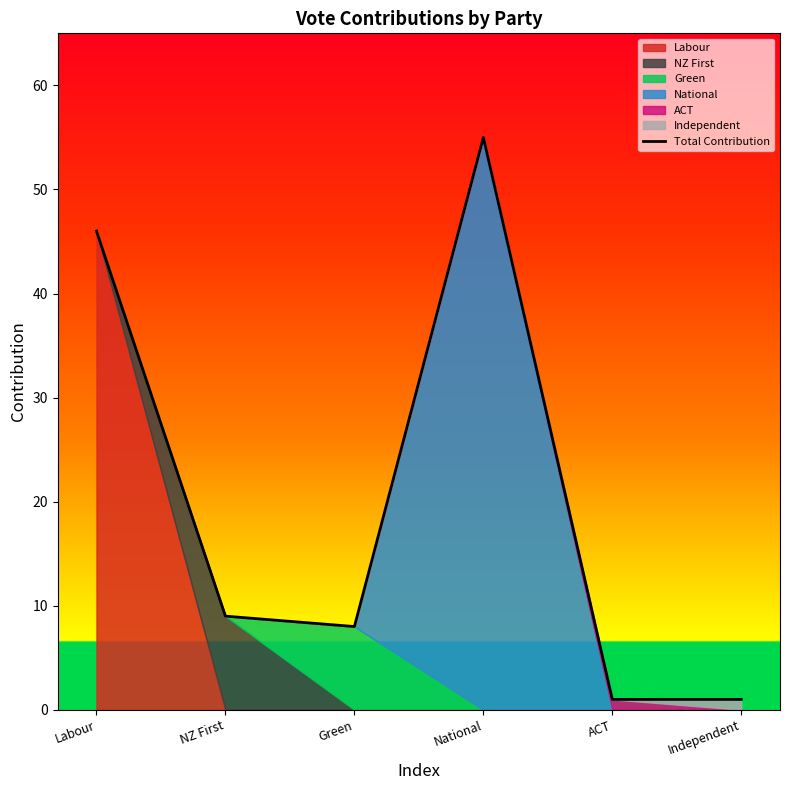

What is the value of the 1st point from the left?

46